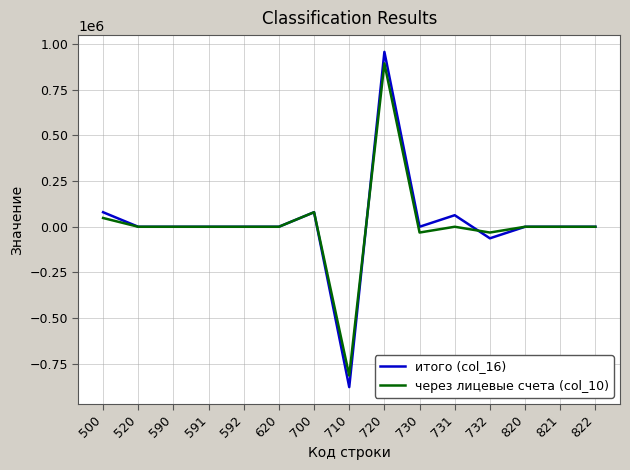

Which series changed the most between 700 and 710?

итого (col_16)